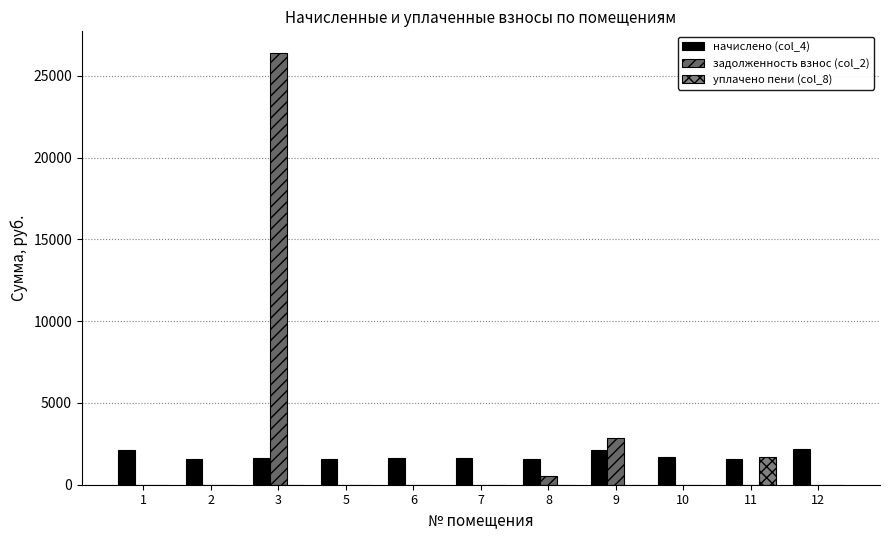

True or false: начислено (col_4) has a value of 650.5 at 7.

False